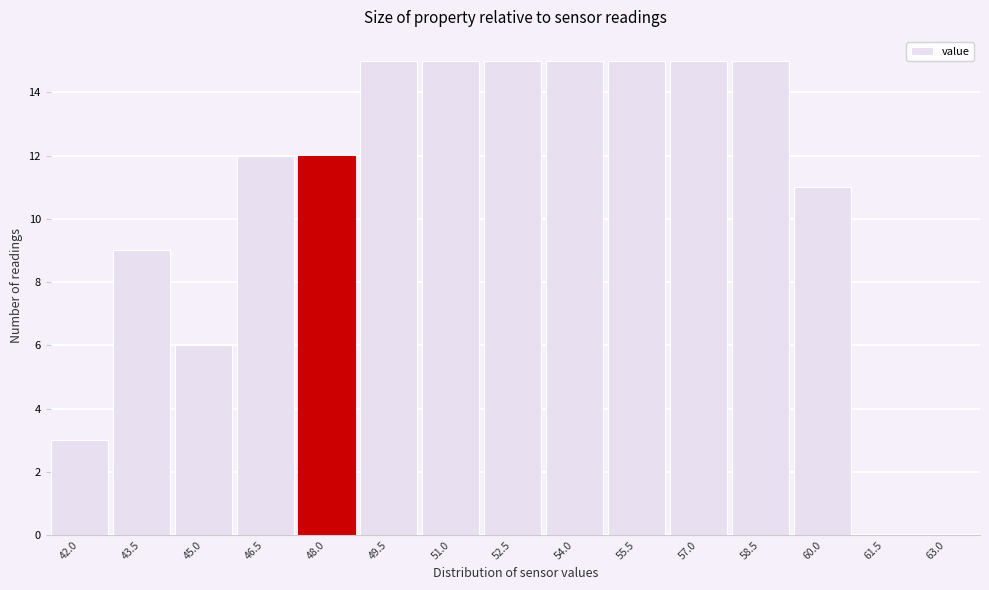

Reading left to right, list all the values displayed in this chart.

42.0=3	43.5=9	45.0=6	46.5=12	48.0=12	49.5=15	51.0=15	52.5=15	54.0=15	55.5=15	57.0=15	58.5=15	60.0=11	61.5=0	63.0=0